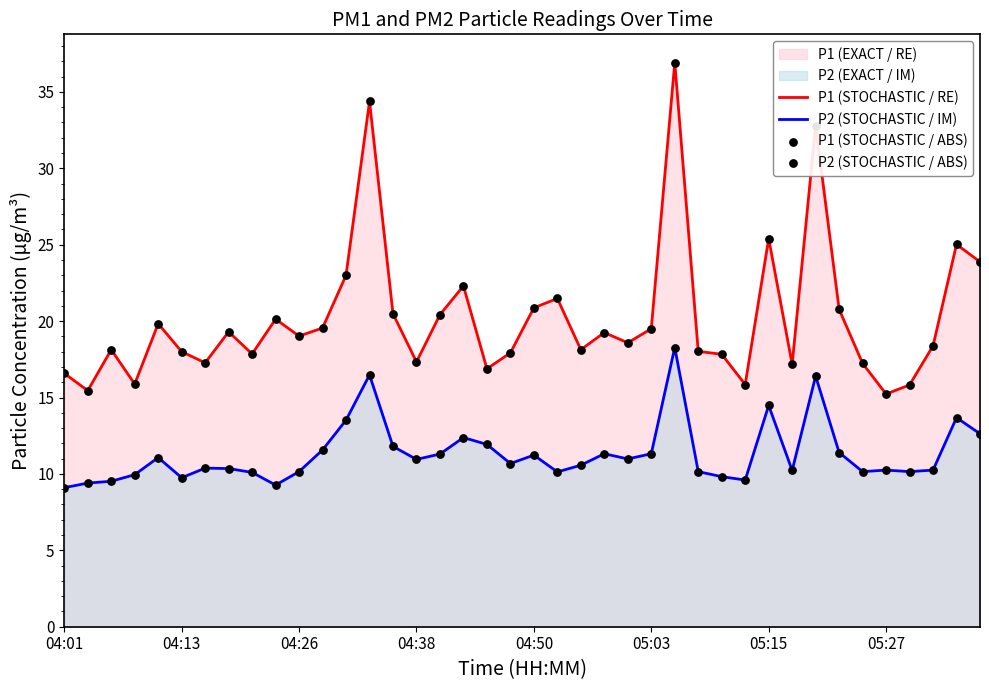

What is the total value across all series at 04:26?

29.2